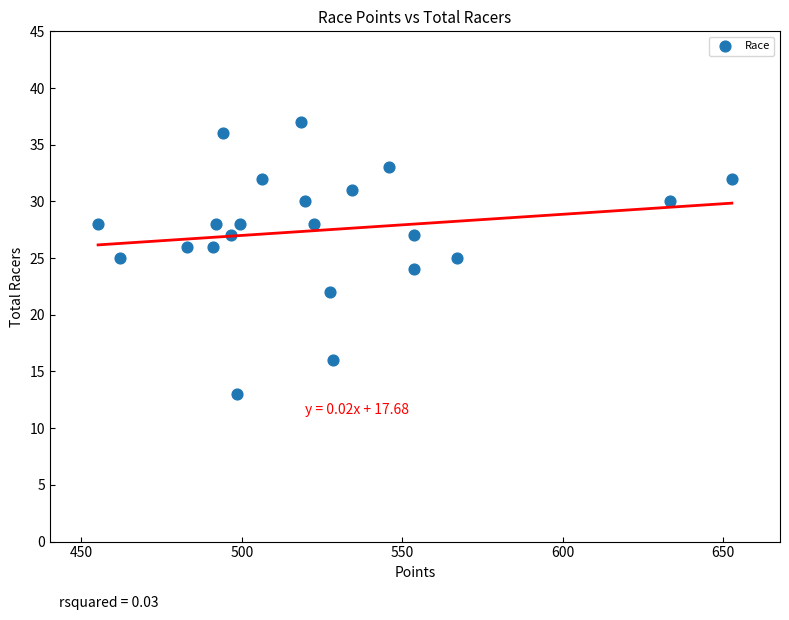

What is the range of Y values (max minus min)?

24